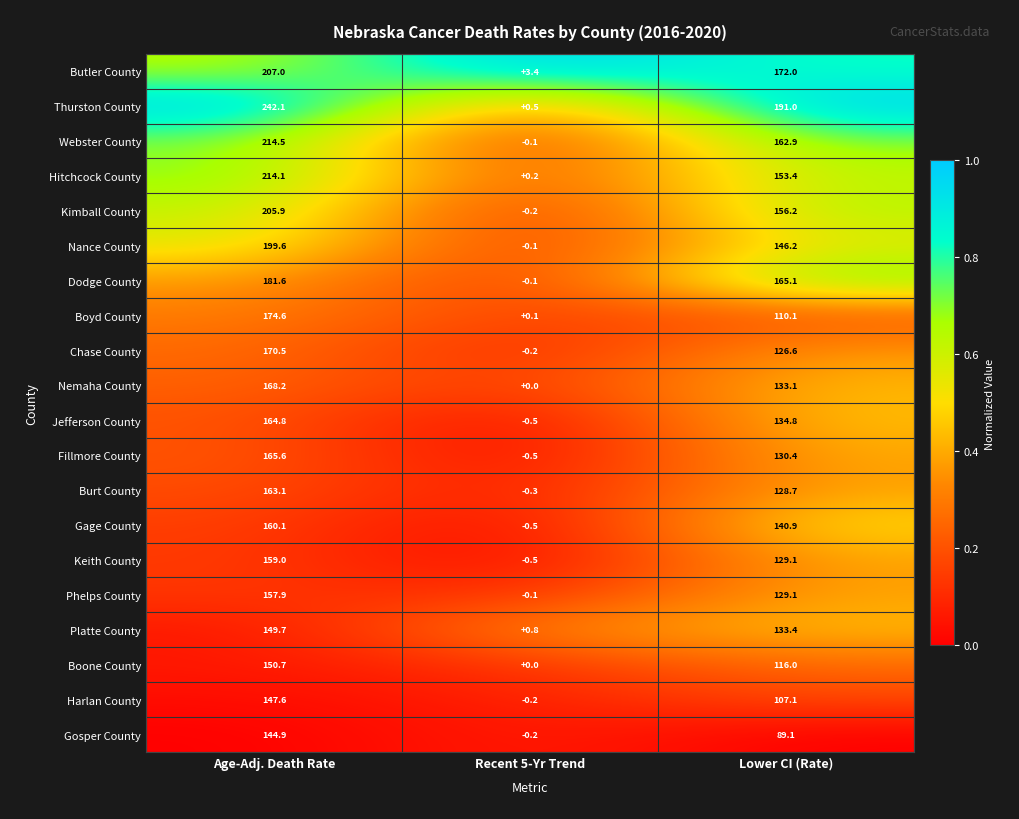

The Platte County series shows 251.6 at Age-Adj. Death Rate. True or false?

False